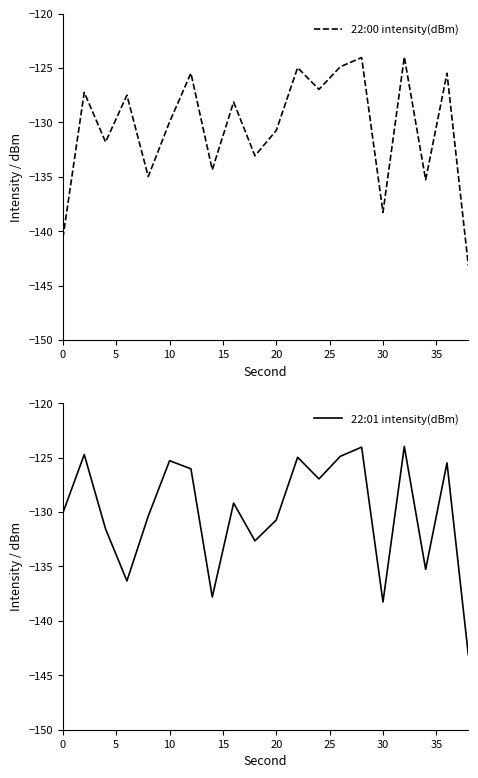

What is the difference between the maximum and minimum values in the 22:01 intensity(dBm) series?

19.2